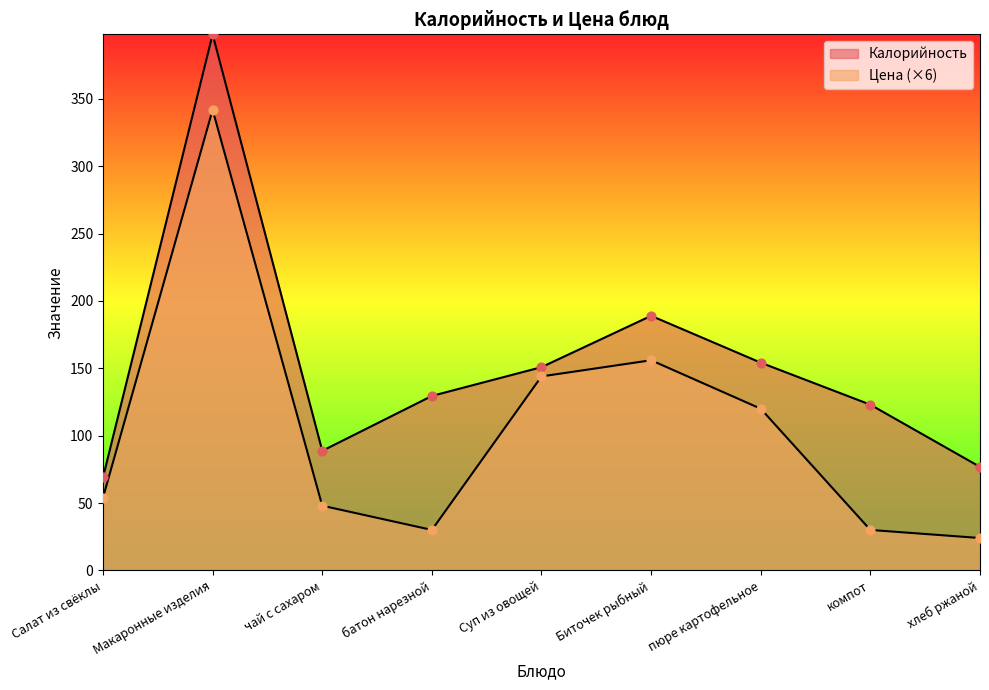

Which series has the widest spread of Y values?

Калорийность